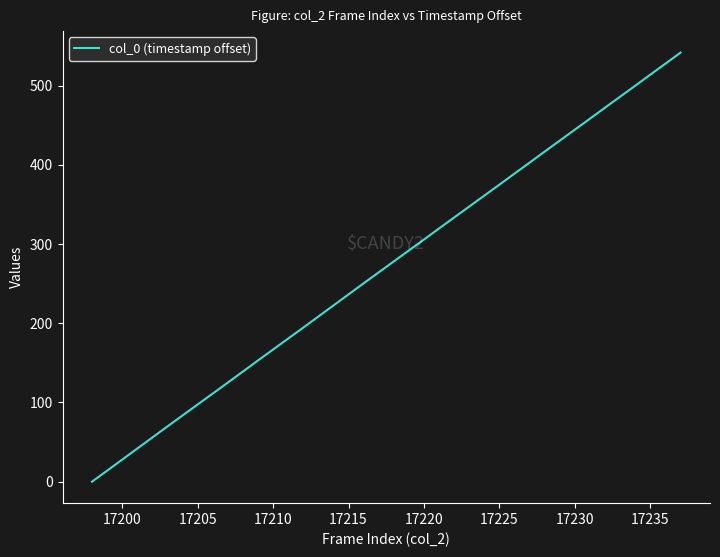

What is the difference between the maximum and minimum values?

541.8